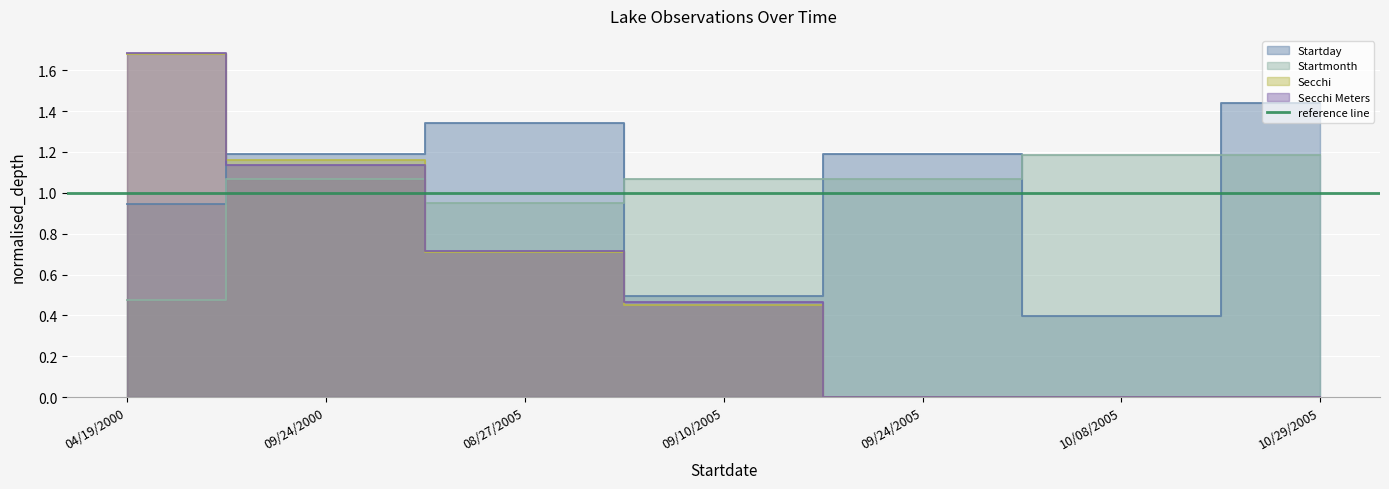

Which series ends up on top after the final intersection of Secchi and Startmonth?

Startmonth